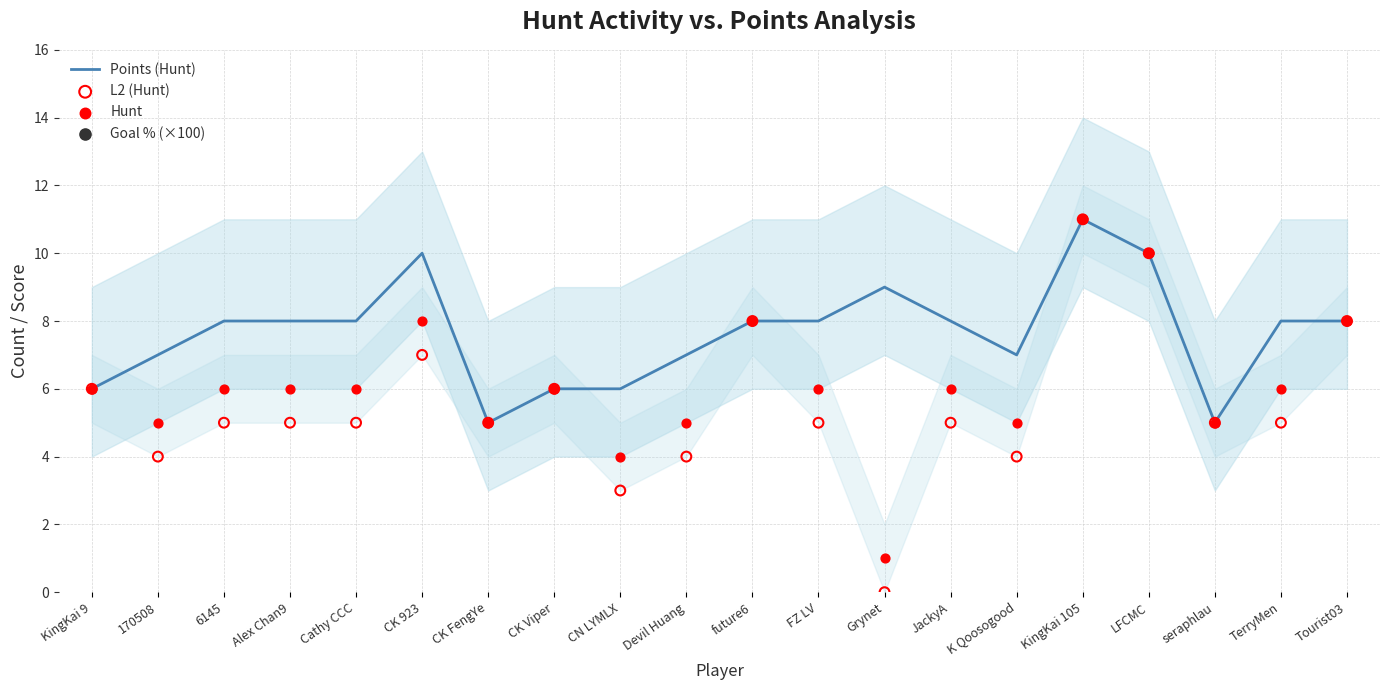

At which category is the sum across all series the highest?

KingKai 105